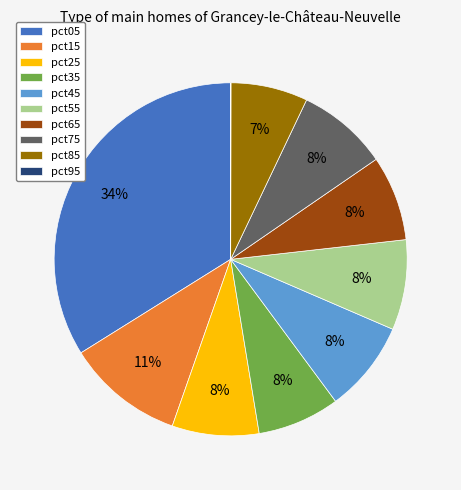

To the nearest percent, what percentage of the pie is pct55?

8%